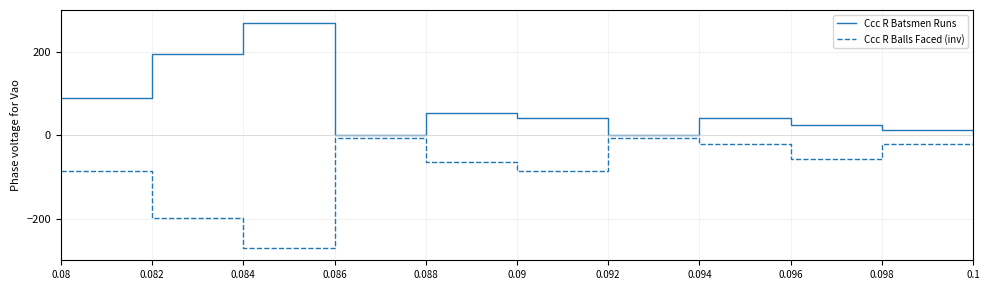

List the series in order of their peak value, lowest first.

Ccc R Balls Faced (inv), Ccc R Batsmen Runs